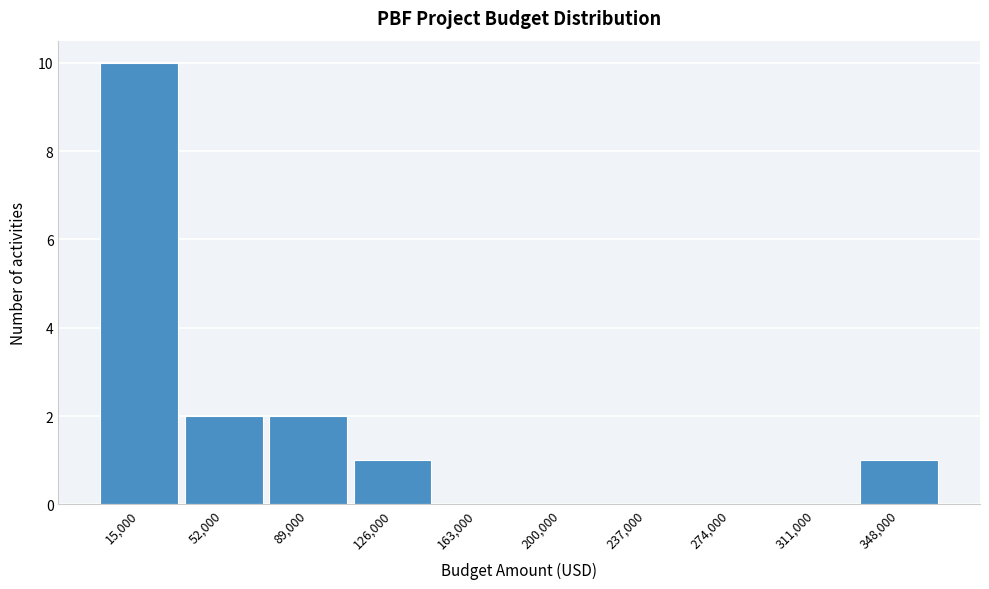

Reading right to left, transcribe all the data shown in this chart.

348,000=1	311,000=0	274,000=0	237,000=0	200,000=0	163,000=0	126,000=1	89,000=2	52,000=2	15,000=10